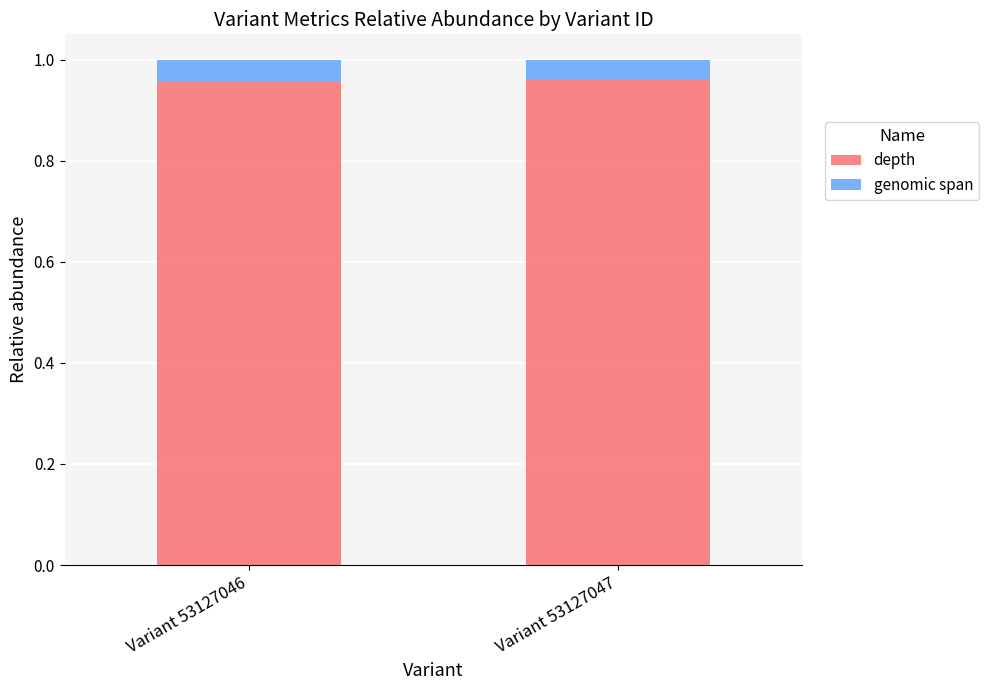

What is the sum of the depth values at Variant 53127047 and Variant 53127046?

1.9